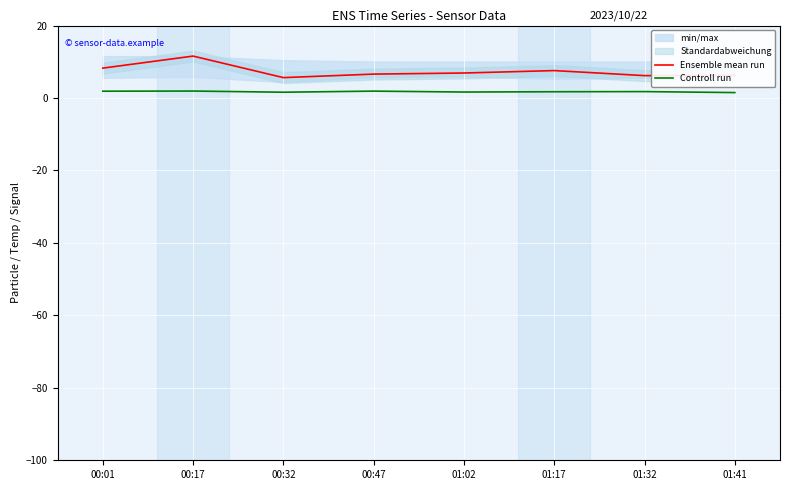

The value of Ensemble mean run at 01:32 is 6.2. True or false?

True